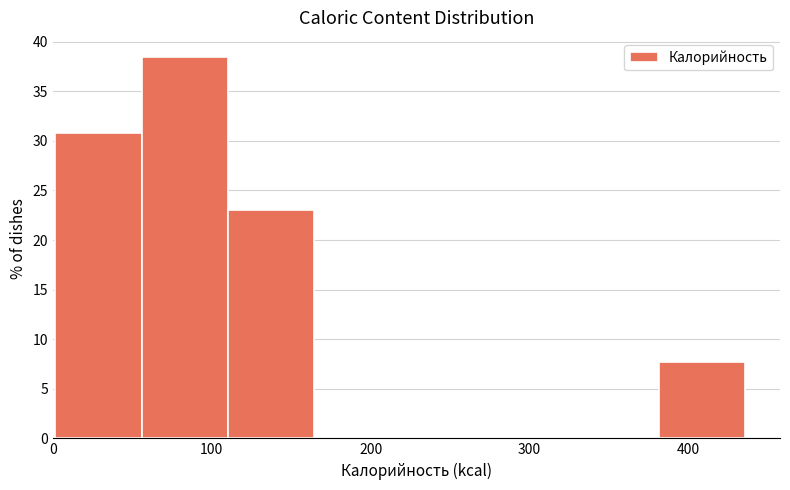

Reading left to right, list every bar in this chart as the range it spans on the x-axis followed by its height. Neither the bar edges nor the heights are printed on the chart, so give them approximately, as read against the axes.

0 to 60: 31.0
60 to 110: 38.5
110 to 160: 23.0
160 to 220: 0
220 to 270: 0
270 to 330: 0
330 to 380: 0
380 to 440: 7.5